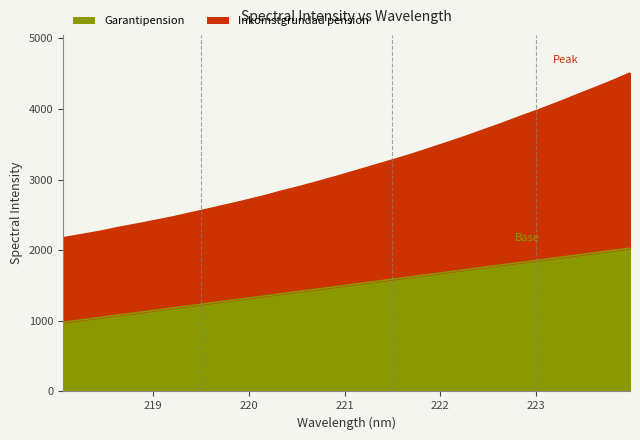

What is the sum of all values?

101652.5